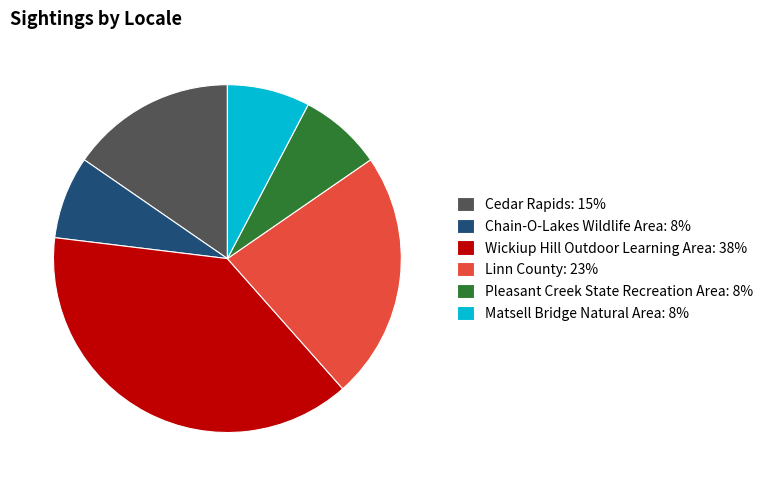

Which has a higher value, Wickiup Hill Outdoor Learning Area: 38% or Matsell Bridge Natural Area: 8%?

Wickiup Hill Outdoor Learning Area: 38%